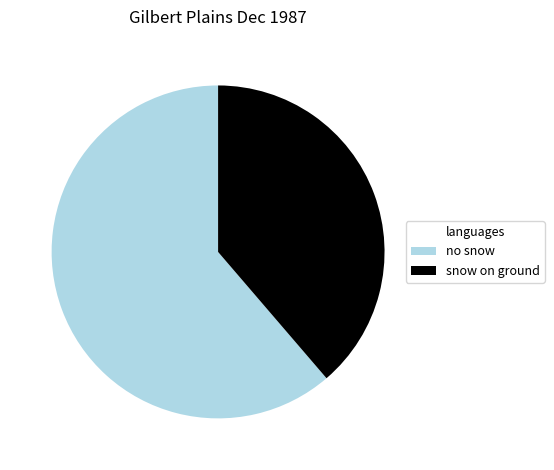

Combined, do no snow and snow on ground account for over 50%?

Yes